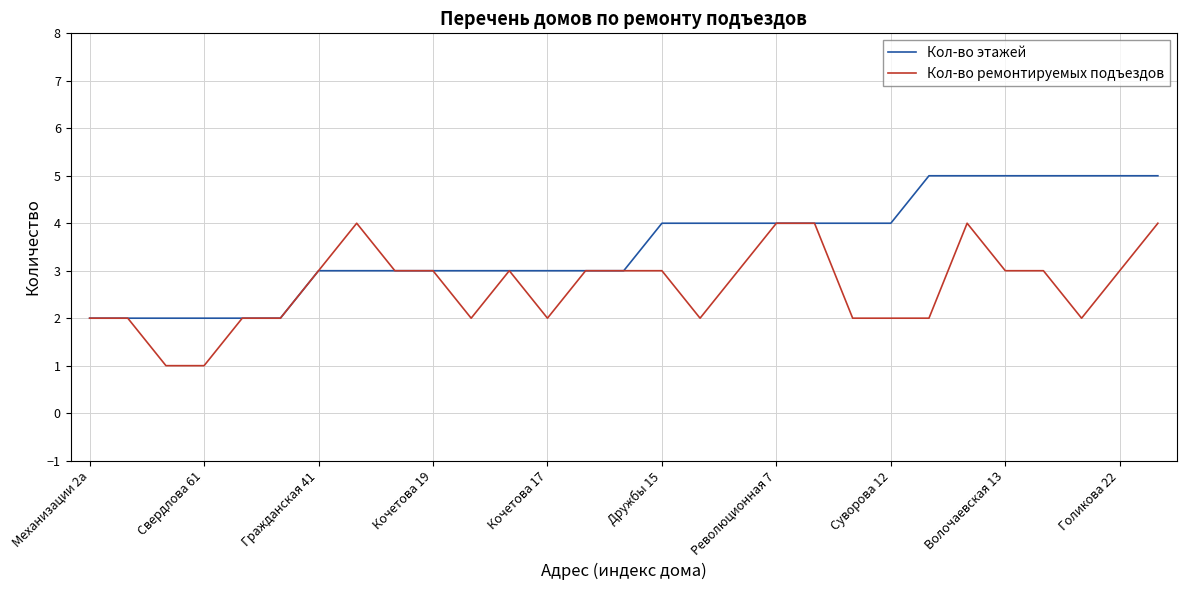

Which series has the largest total across all categories?

Кол-во этажей